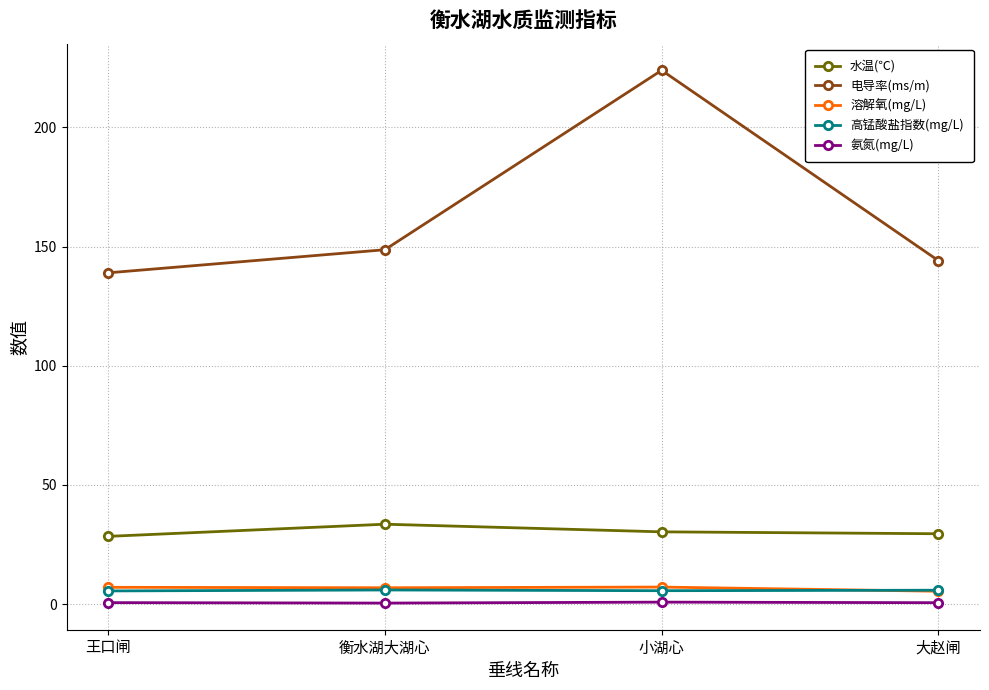

What is the value of the 溶解氧(mg/L) point at the 4th from the left?

5.4